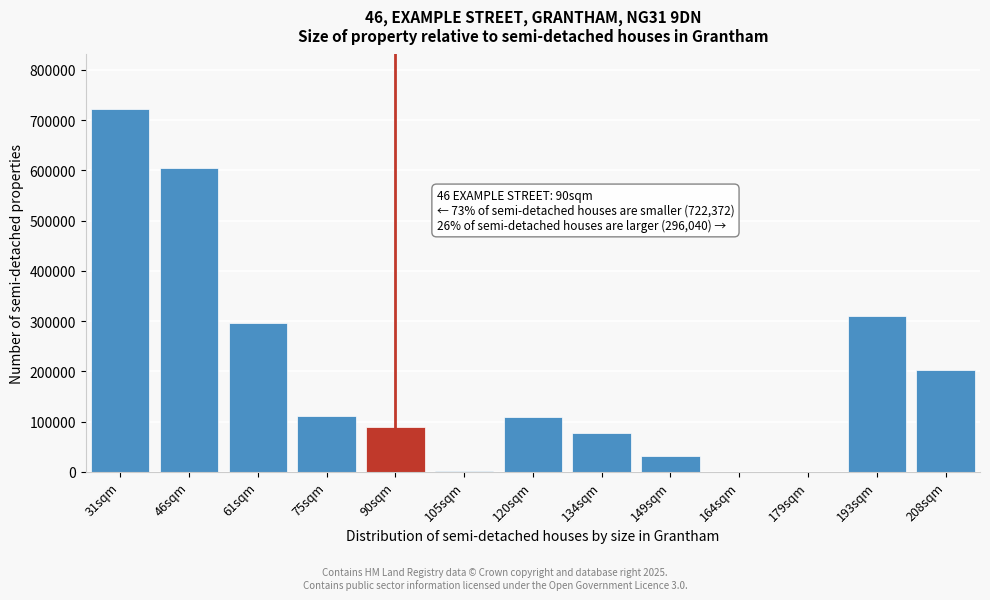

What is the sum of all values?

2556429